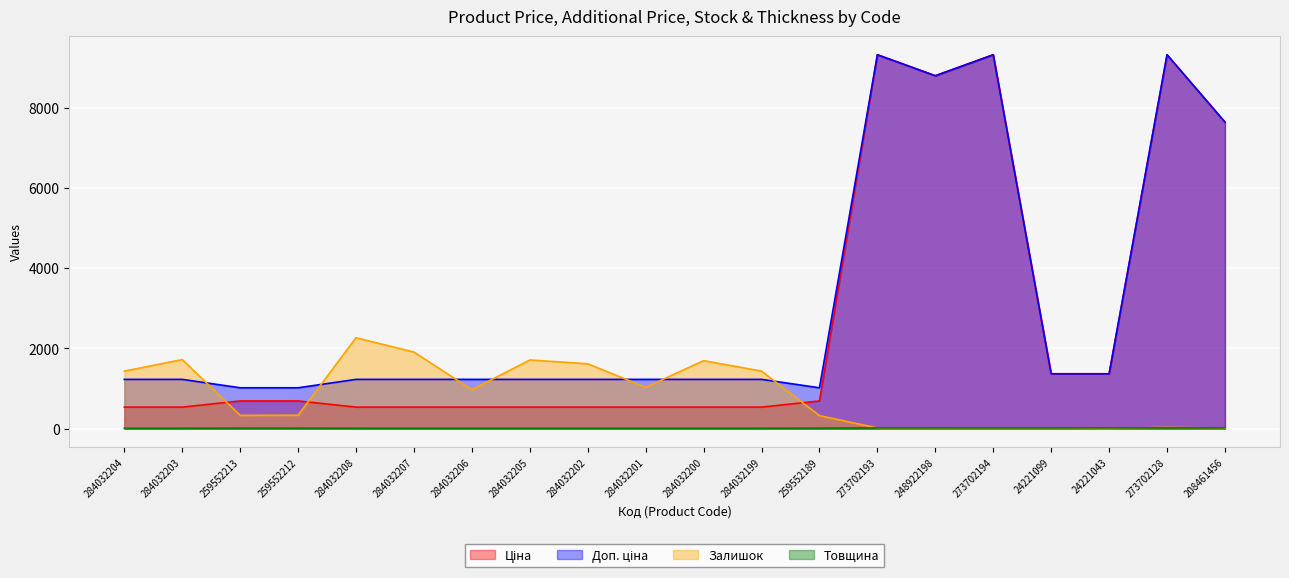

At which label does Залишок reach its peak?

284032208